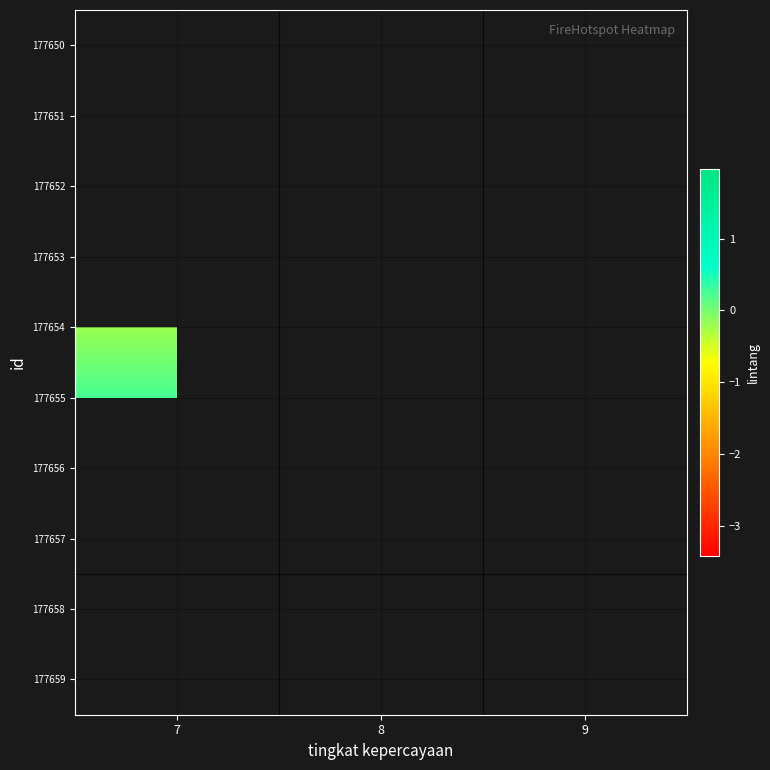

Between 9 and 7, which is larger?

7